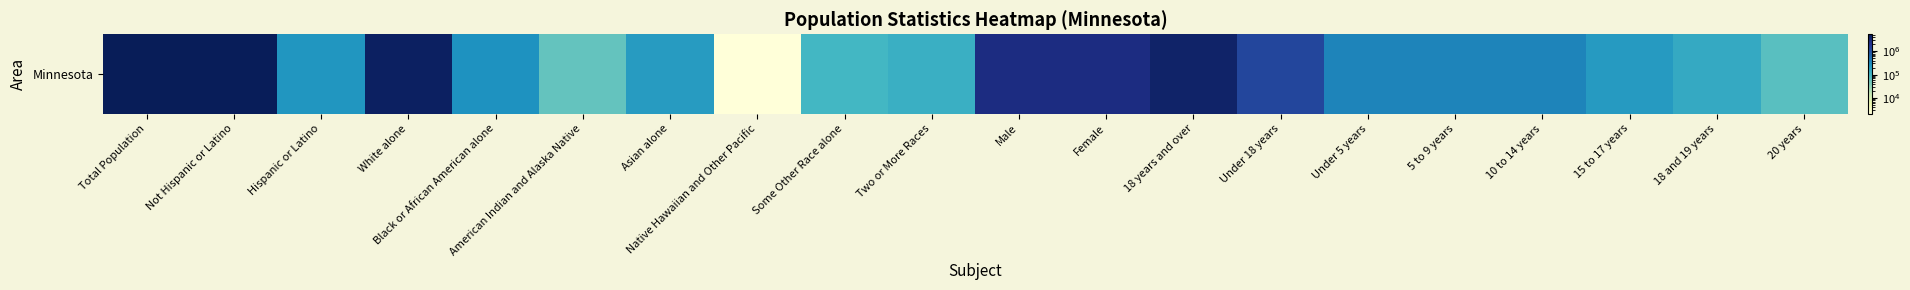

Rank the categories by value from highest to lowest.

Total Population, Not Hispanic or Latino, White alone, 18 years and over, Female, Male, Under 18 years, 5 to 9 years, Under 5 years, 10 to 14 years, Black or African American alone, Hispanic or Latino, 15 to 17 years, Asian alone, 18 and 19 years, Two or More Races, Some Other Race alone, 20 years, American Indian and Alaska Native, Native Hawaiian and Other Pacific